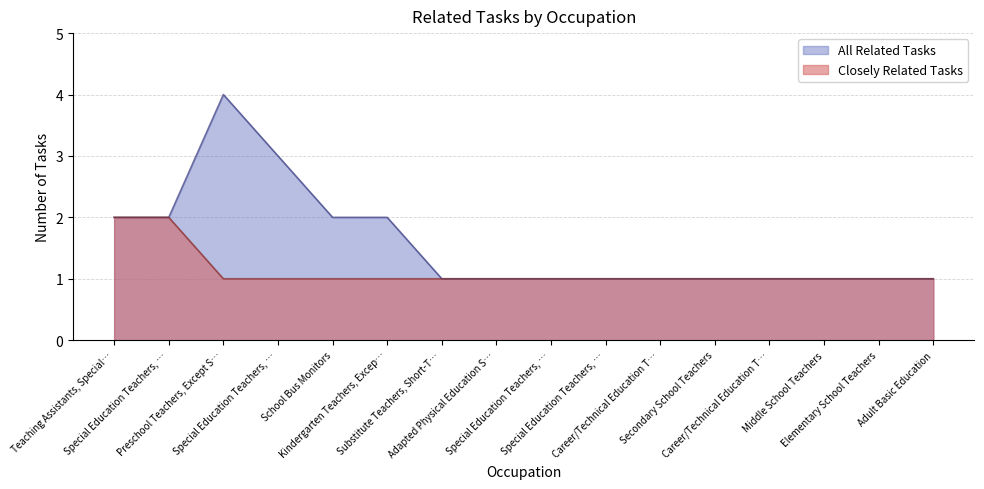

What is the sum of the Closely Related Tasks values at Special Education Teachers, … and School Bus Monitors?

2